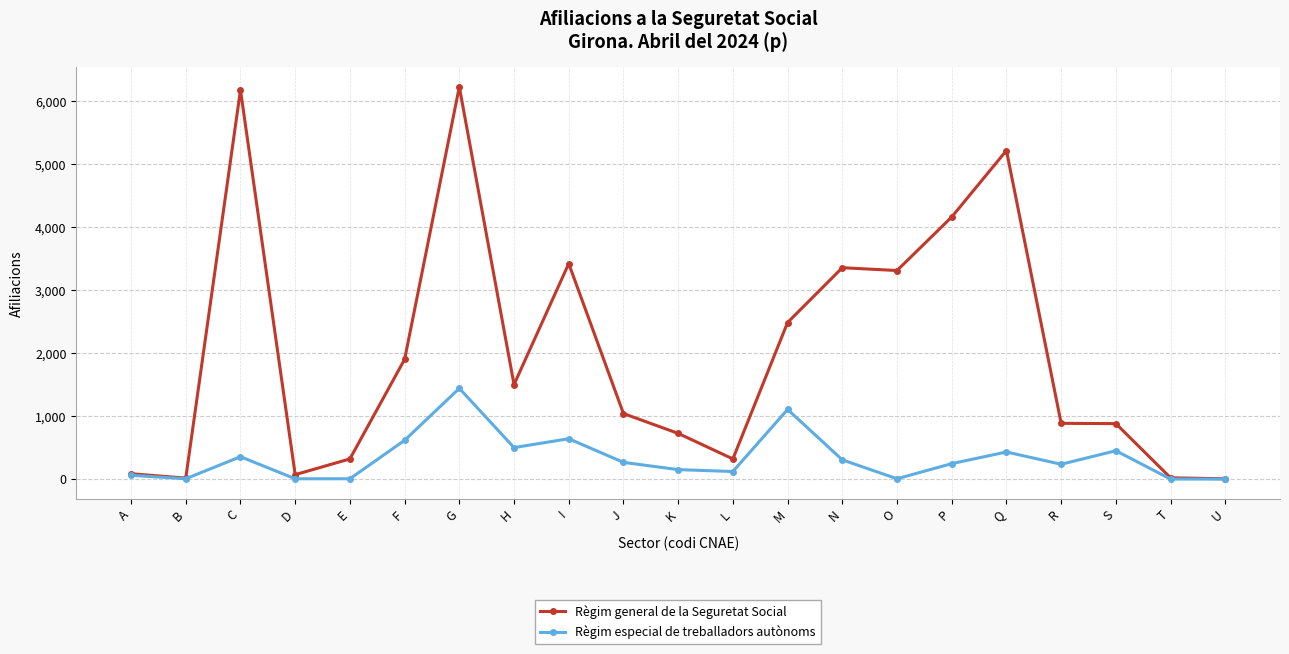

The Règim especial de treballadors autònoms series shows 305 at N. True or false?

True